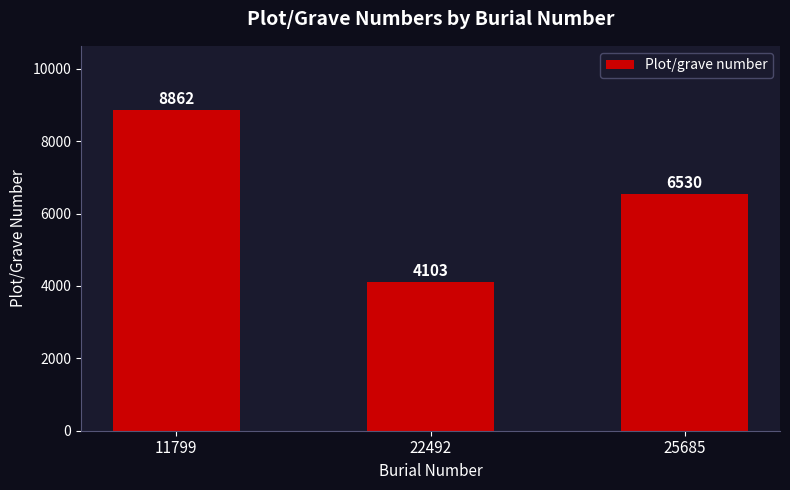

Reading left to right, extract all data points from this chart.

8862	4103	6530